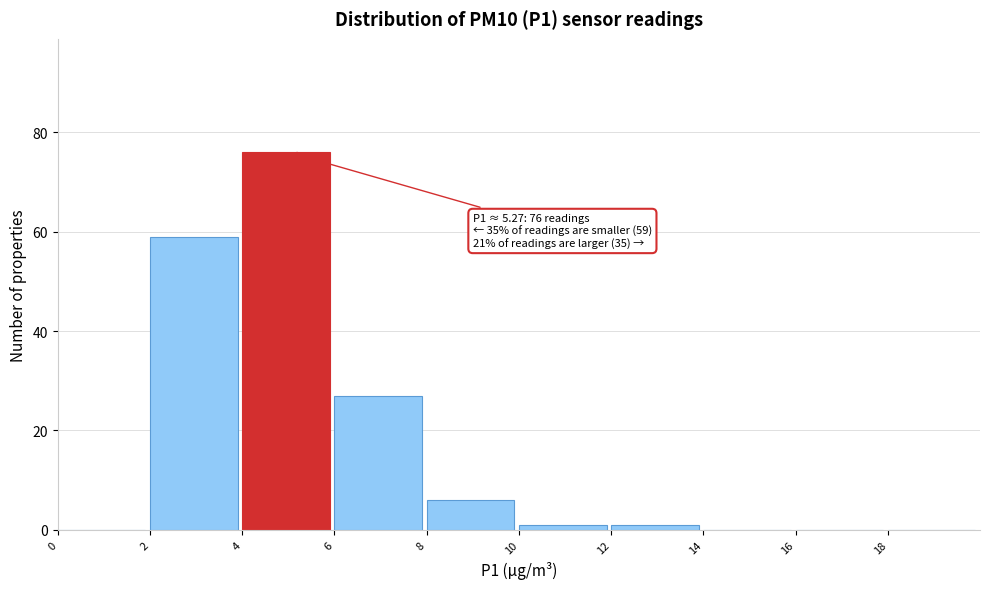

Which range on the x-axis has the tallest bar?

4 to 6